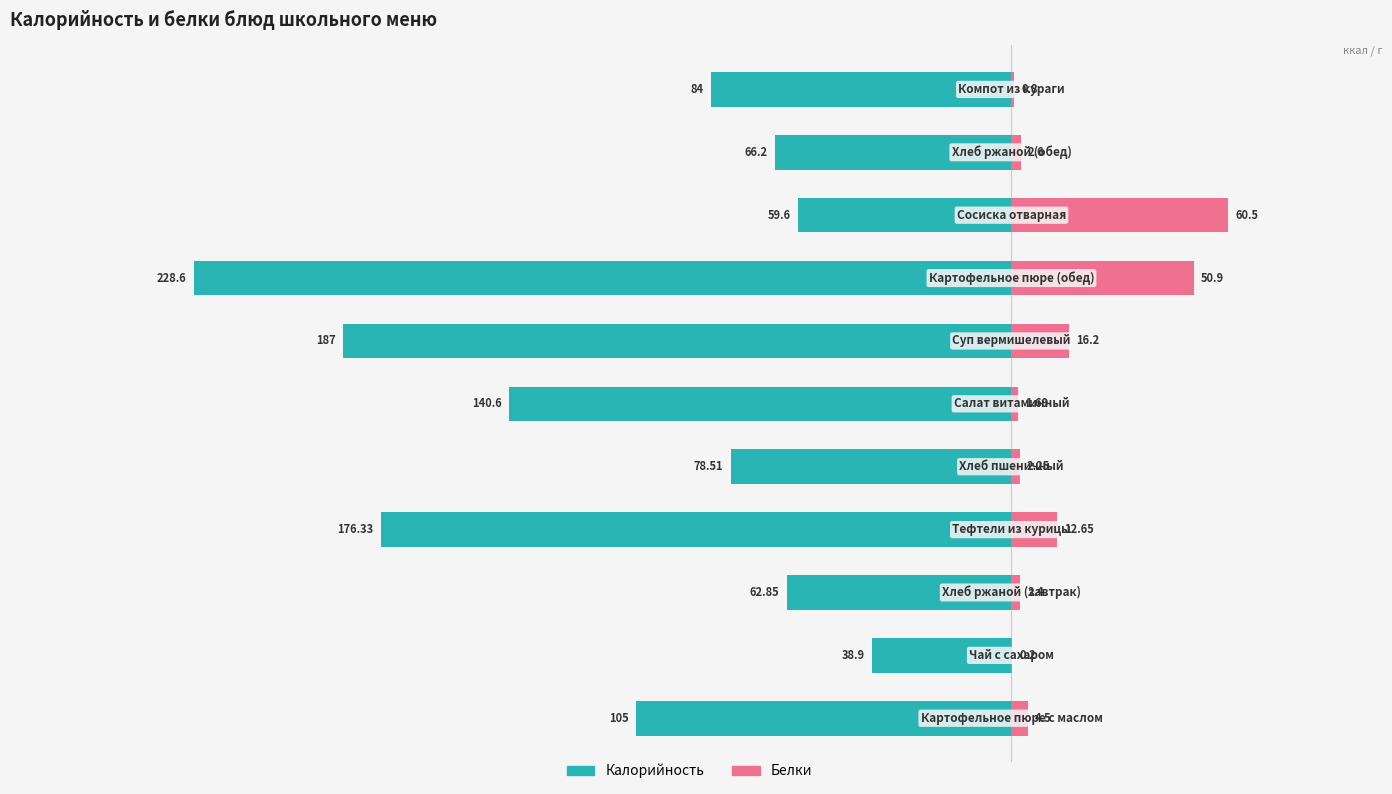

What is the difference between the maximum and minimum values in the Белки series?

60.3